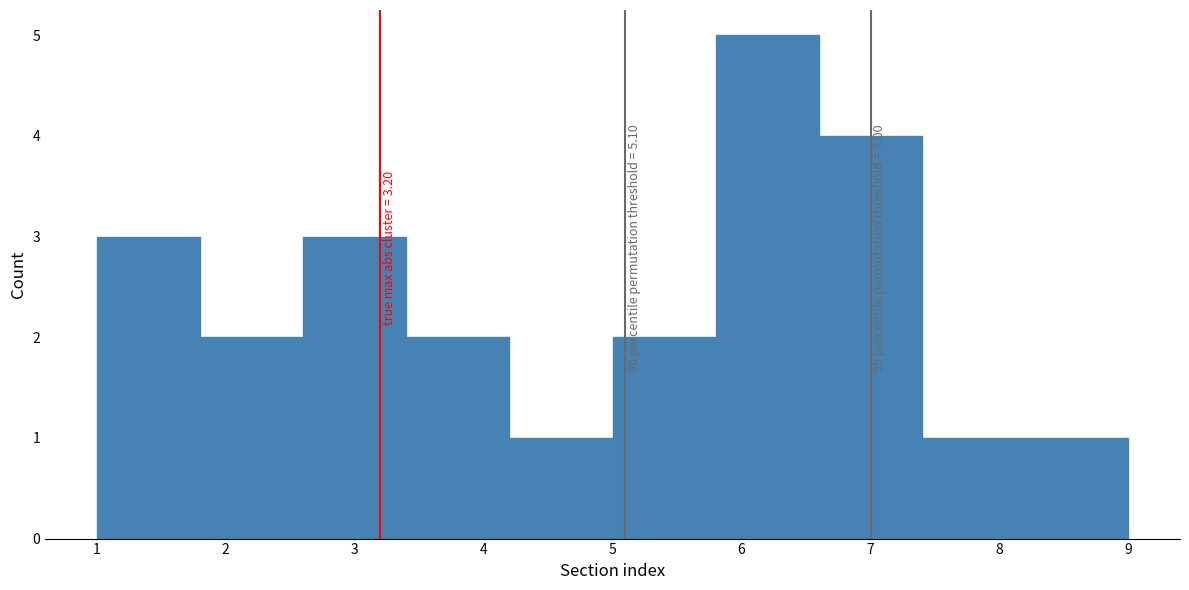

Which range on the x-axis has the tallest bar?

5.8 to 6.6